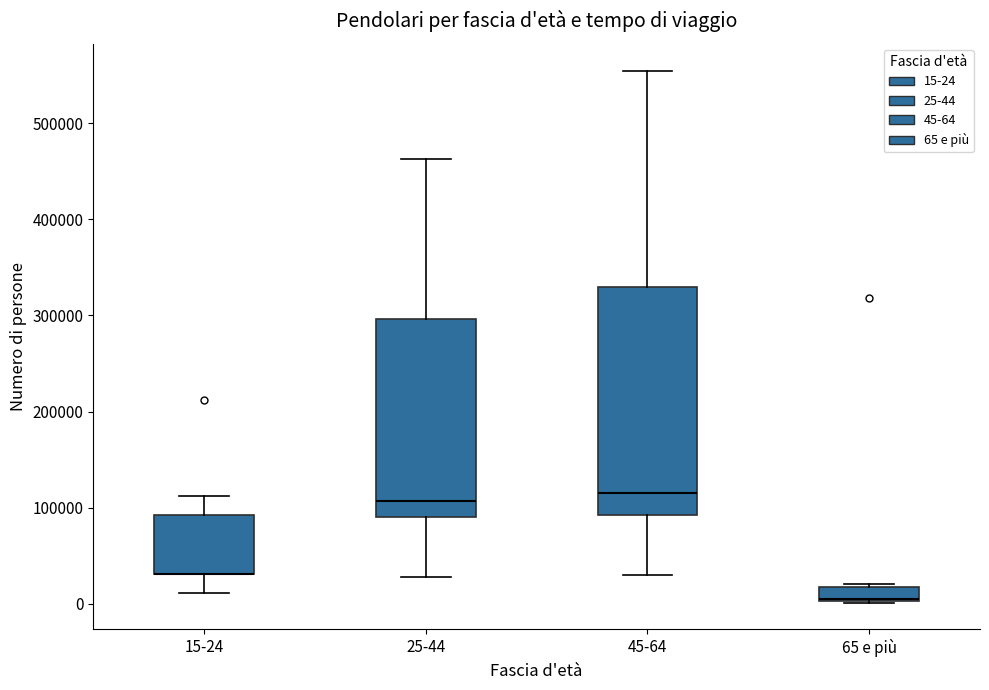

Where is the upper edge of the box for 65 e più on the y-axis? The values are not printed on the chart, so give them approximately, as read against the axis.

20000